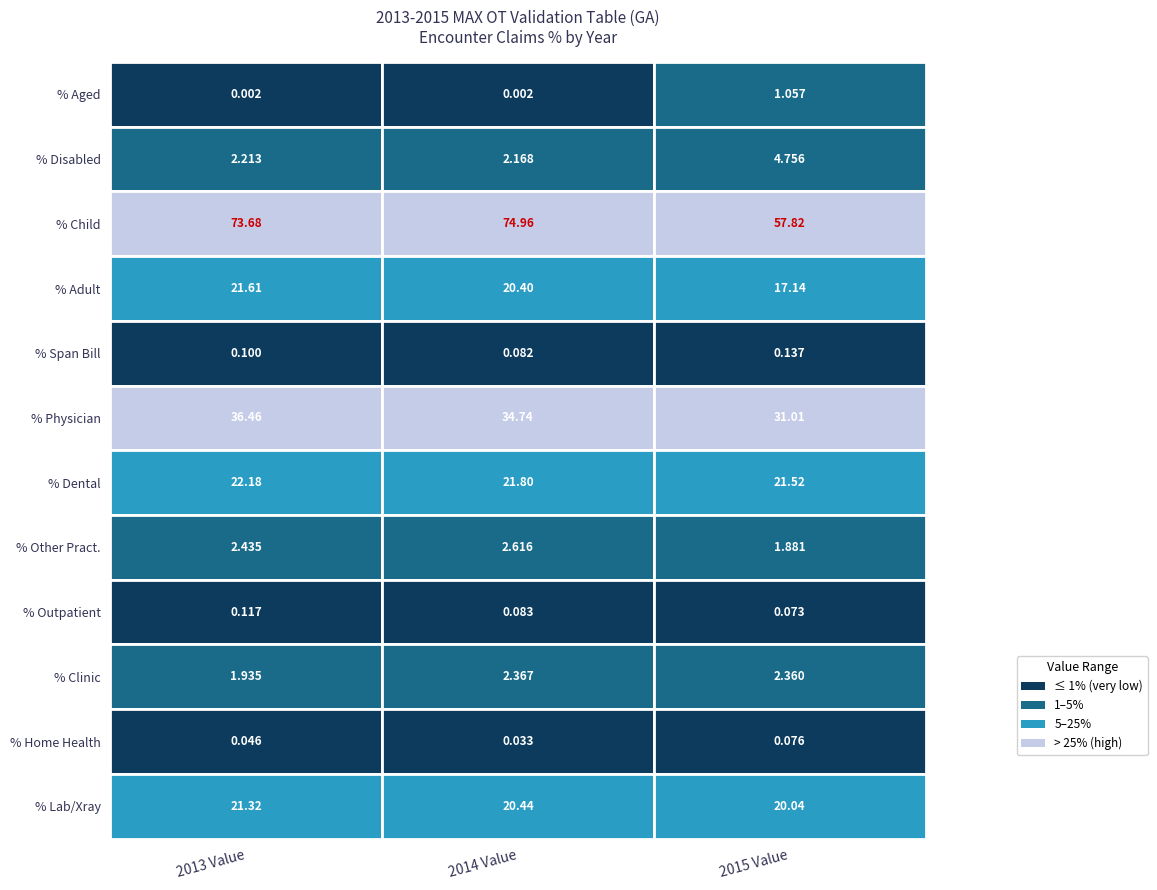

What is the maximum value shown in the chart?

75.0